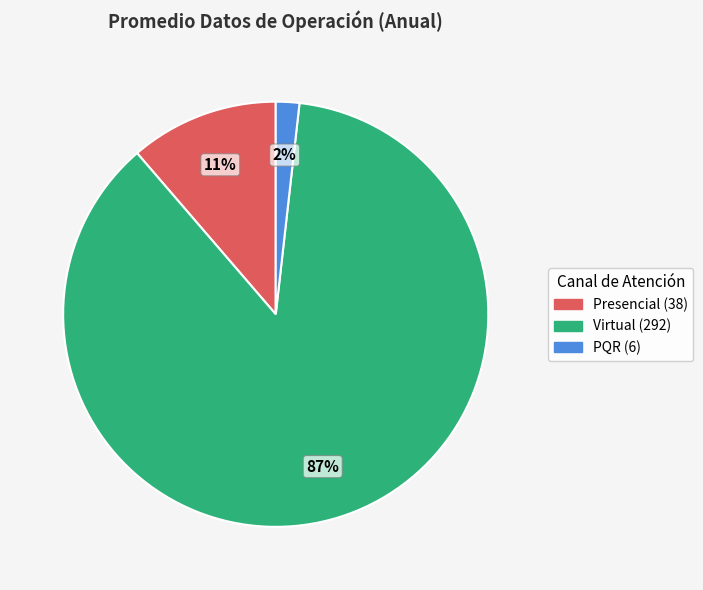

Is Virtual the majority of the pie?

Yes